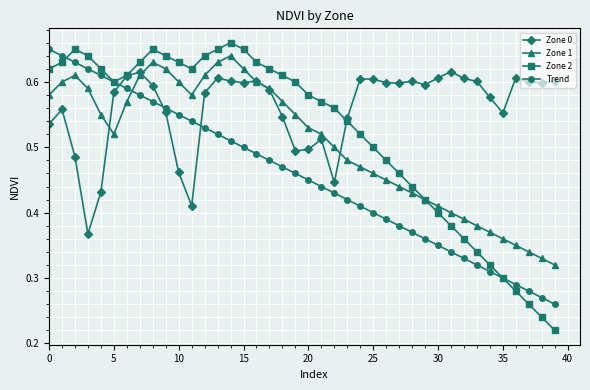

How many Trend values are between 0 and 1?

40